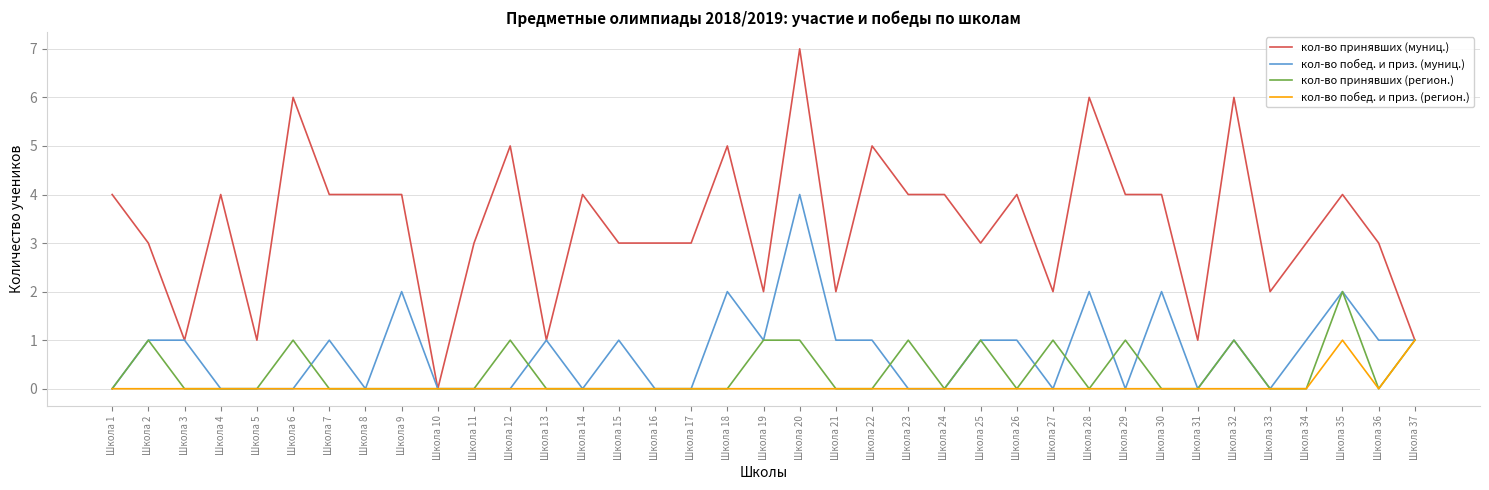

What is the approximate value of кол-во принявших (муниц.) at Школа 28?

6